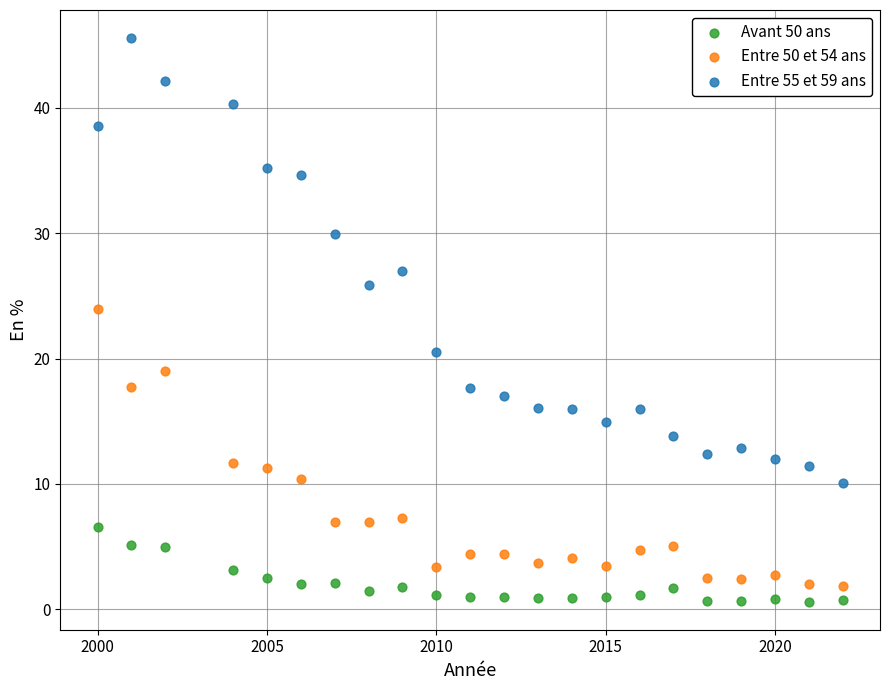

Across all series, what Y value is closest to 23?

24.0